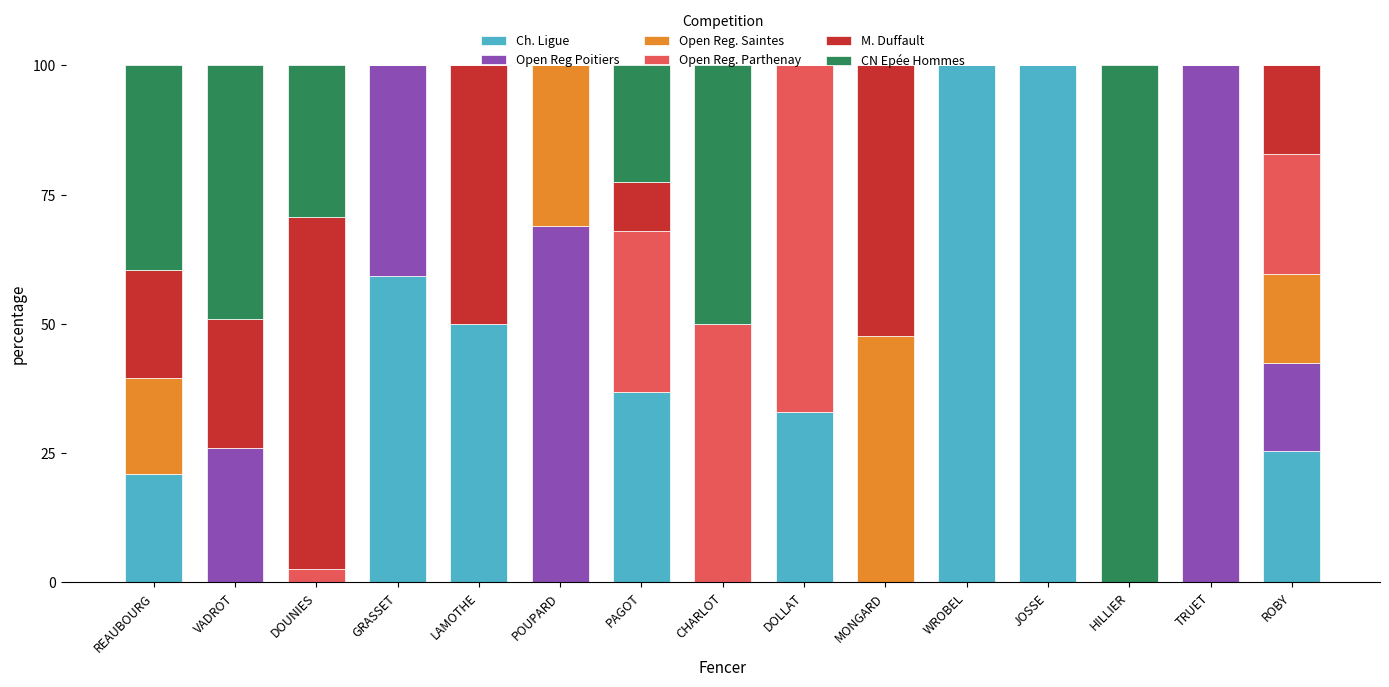

True or false: Ch. Ligue has a value of 100.0 at WROBEL.

True